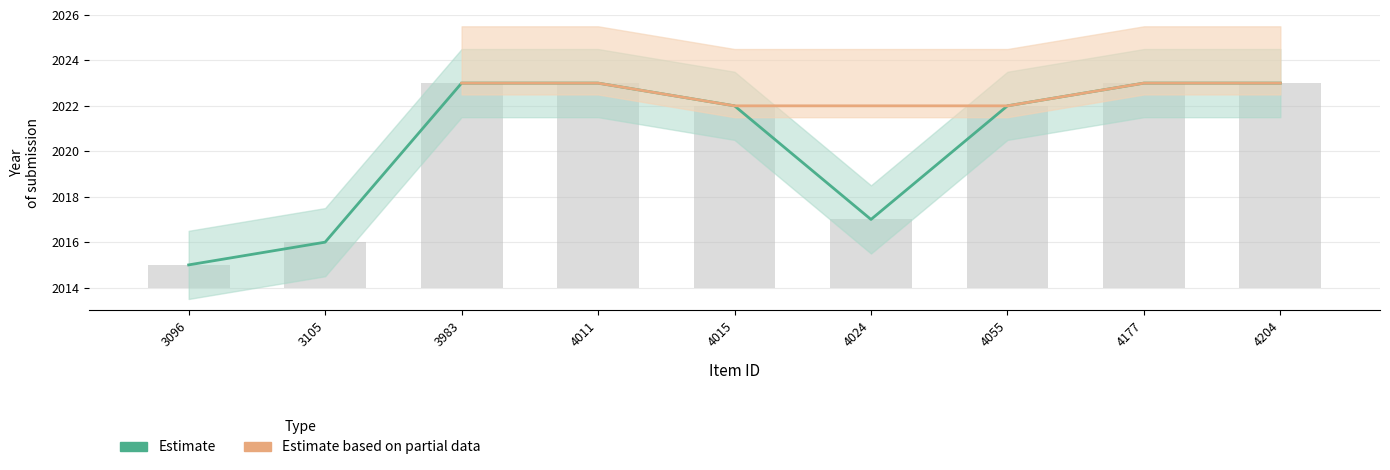

How many groups of bars are there?

9